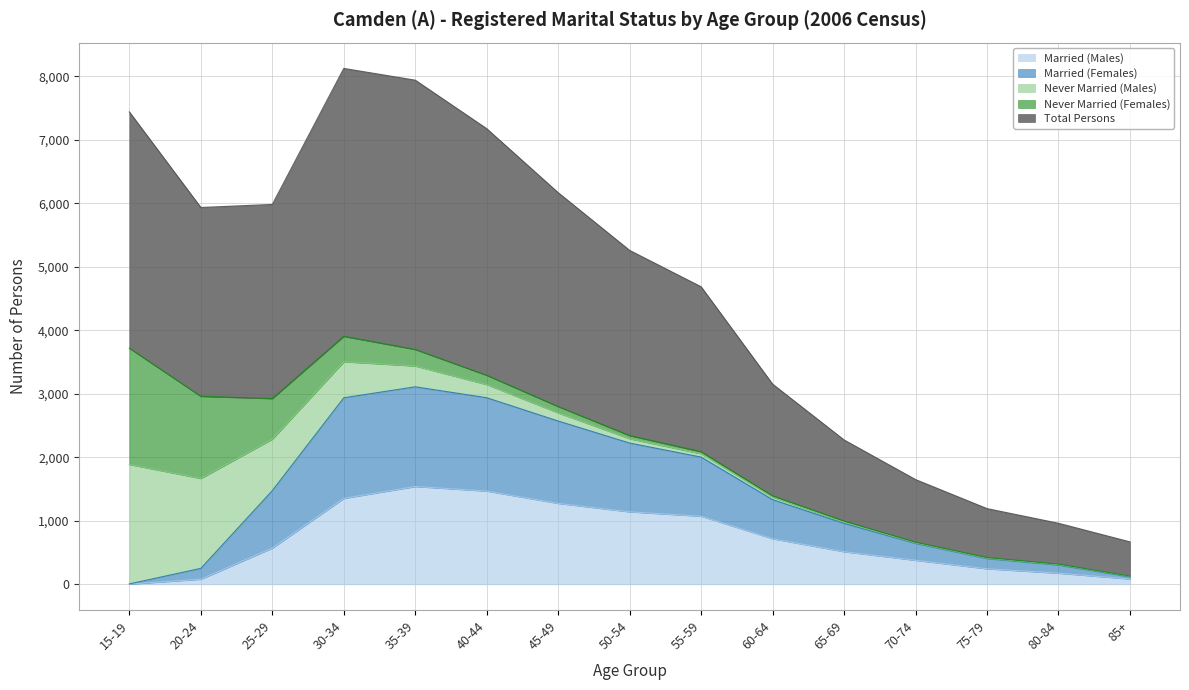

Between 60-64 and 55-59, which is larger?

55-59